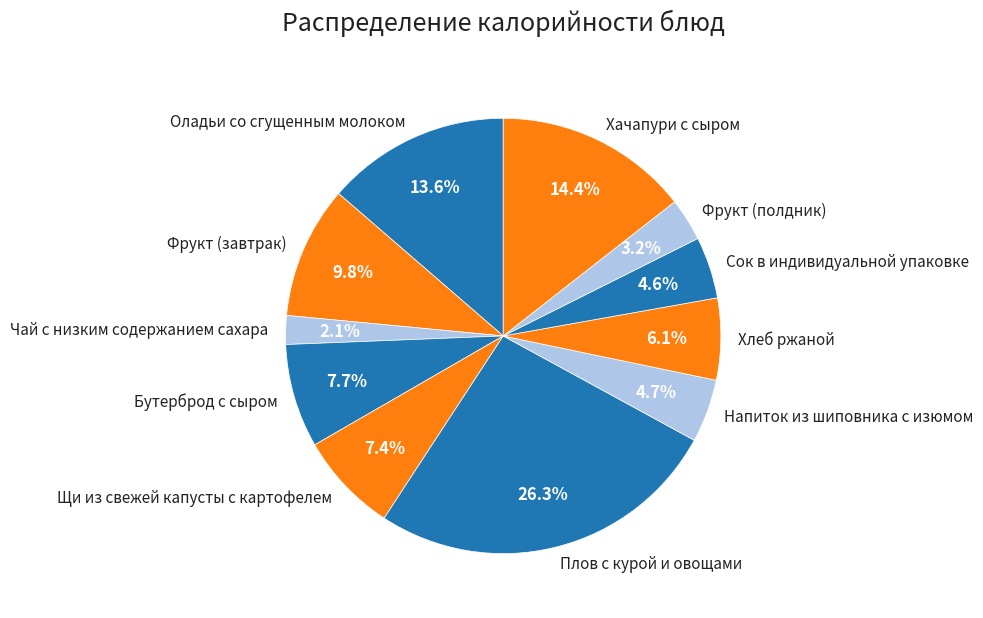

How many segments does this pie chart have?

11